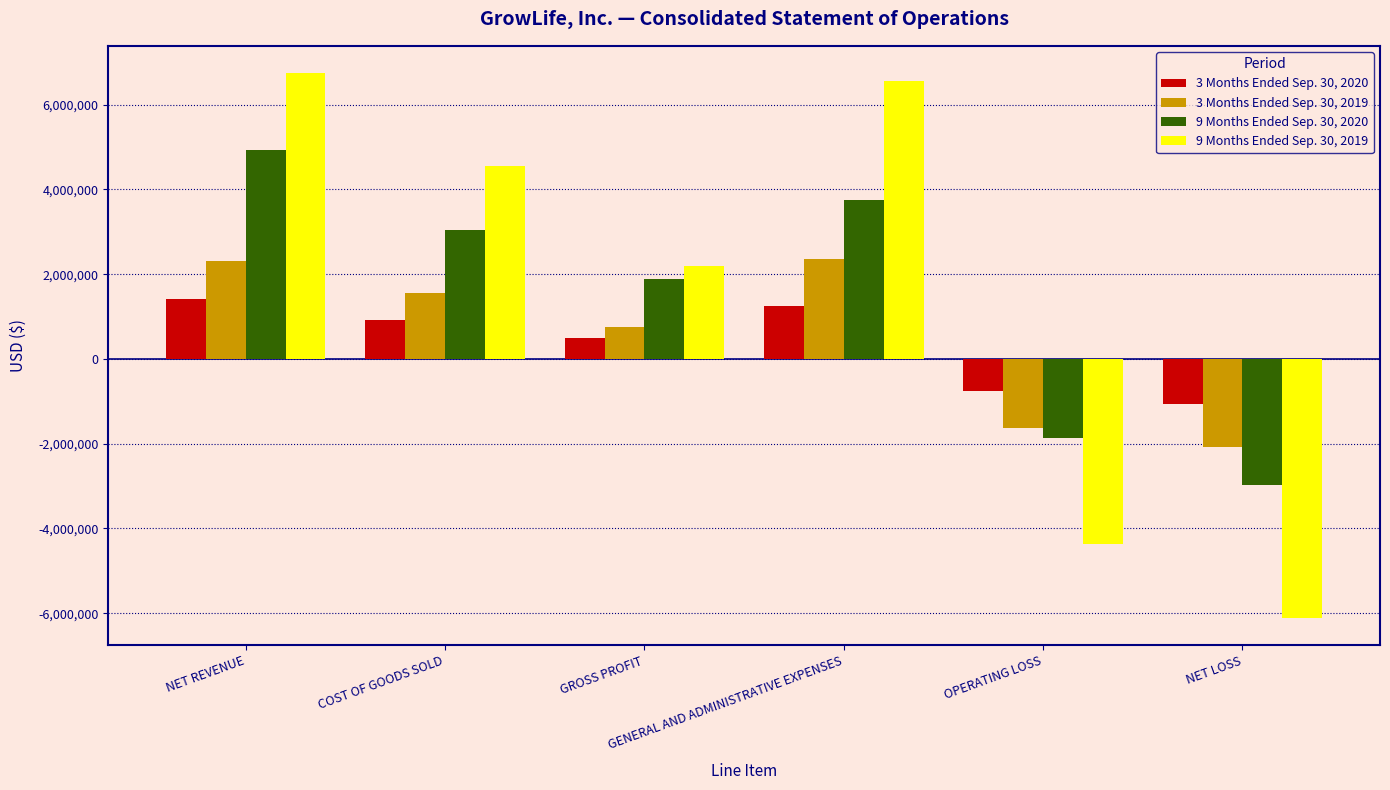

Reading right to left, what are all the values shown in this chart?

3 Months Ended Sep. 30, 2020: NET LOSS=-1061394	OPERATING LOSS=-752499	GENERAL AND ADMINISTRATIVE EXPENSES=1249077	GROSS PROFIT=496578	COST OF GOODS SOLD=919421	NET REVENUE=1415999
3 Months Ended Sep. 30, 2019: NET LOSS=-2081970	OPERATING LOSS=-1620185	GENERAL AND ADMINISTRATIVE EXPENSES=2366085	GROSS PROFIT=745900	COST OF GOODS SOLD=1552892	NET REVENUE=2298792
9 Months Ended Sep. 30, 2020: NET LOSS=-2965592	OPERATING LOSS=-1863471	GENERAL AND ADMINISTRATIVE EXPENSES=3741325	GROSS PROFIT=1877854	COST OF GOODS SOLD=3049782	NET REVENUE=4927636
9 Months Ended Sep. 30, 2019: NET LOSS=-6111456	OPERATING LOSS=-4356229	GENERAL AND ADMINISTRATIVE EXPENSES=6548810	GROSS PROFIT=2192581	COST OF GOODS SOLD=4551223	NET REVENUE=6743804